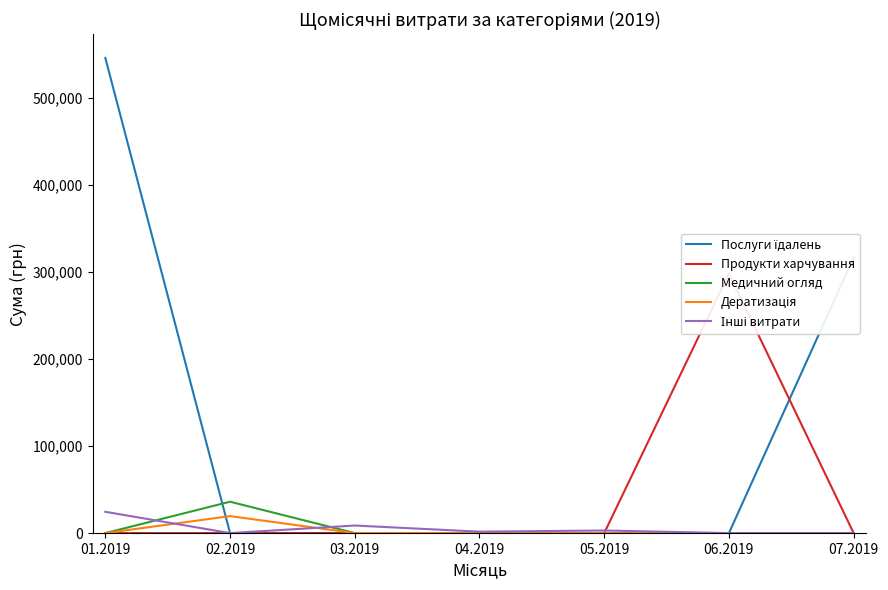

Which series has the largest range (max minus min)?

Послуги їдалень